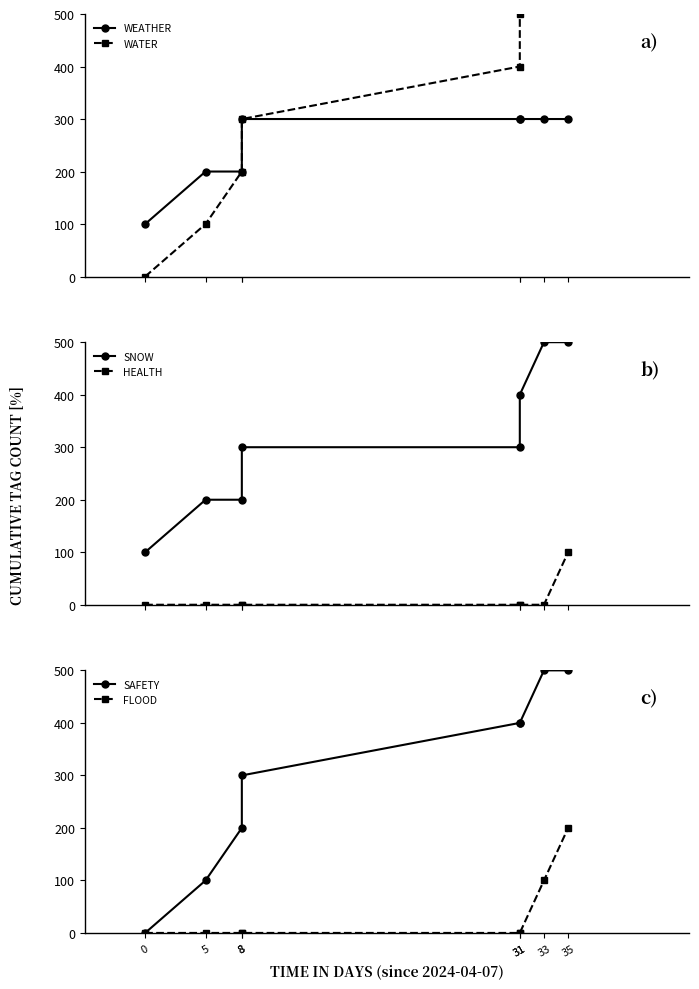

True or false: SNOW and HEALTH cross at least once.

False